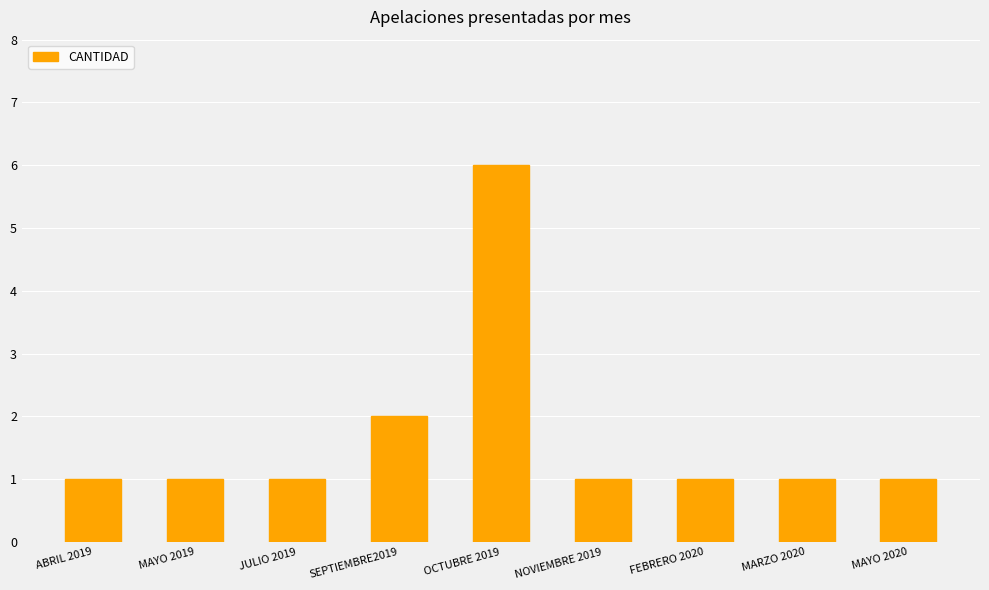

Does the chart contain any negative values?

No